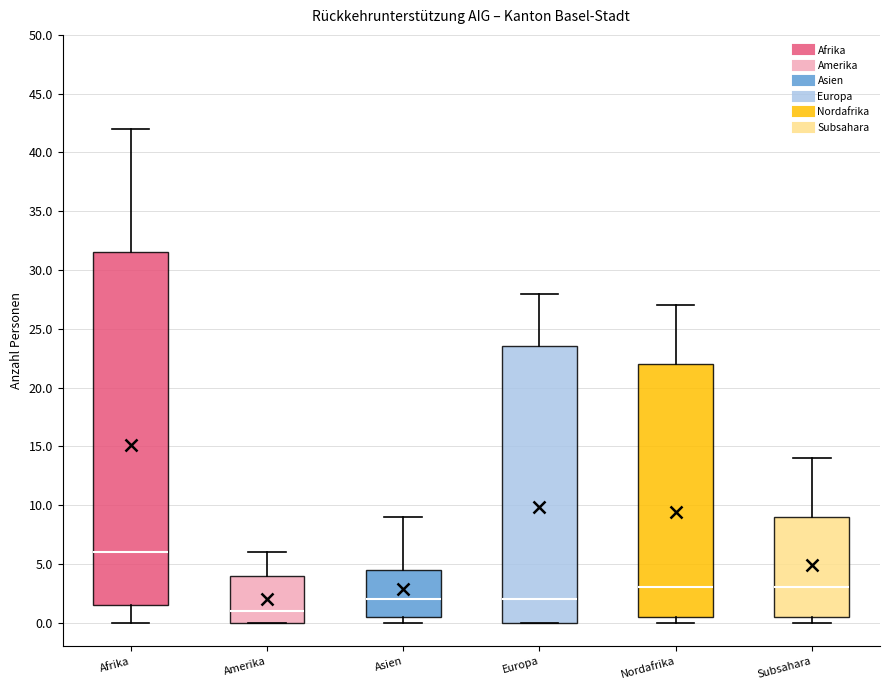

Reading left to right, transcribe this box plot: for each box, give where its median line is, the range the box spans, and where its two whiskers end, as read against the y-axis. The values are not printed on the chart, so give them approximately, as read against the axis.

Afrika: median 6.0, box 1.5 to 31.5, whiskers 0.0 to 42.0
Amerika: median 1.0, box 0.0 to 4.0, whiskers 0.0 to 6.0
Asien: median 2.0, box 0.5 to 4.5, whiskers 0.0 to 9.0
Europa: median 2.0, box 0.0 to 23.5, whiskers 0.0 to 28.0
Nordafrika: median 3.0, box 0.5 to 22.0, whiskers 0.0 to 27.0
Subsahara: median 3.0, box 0.5 to 9.0, whiskers 0.0 to 14.0